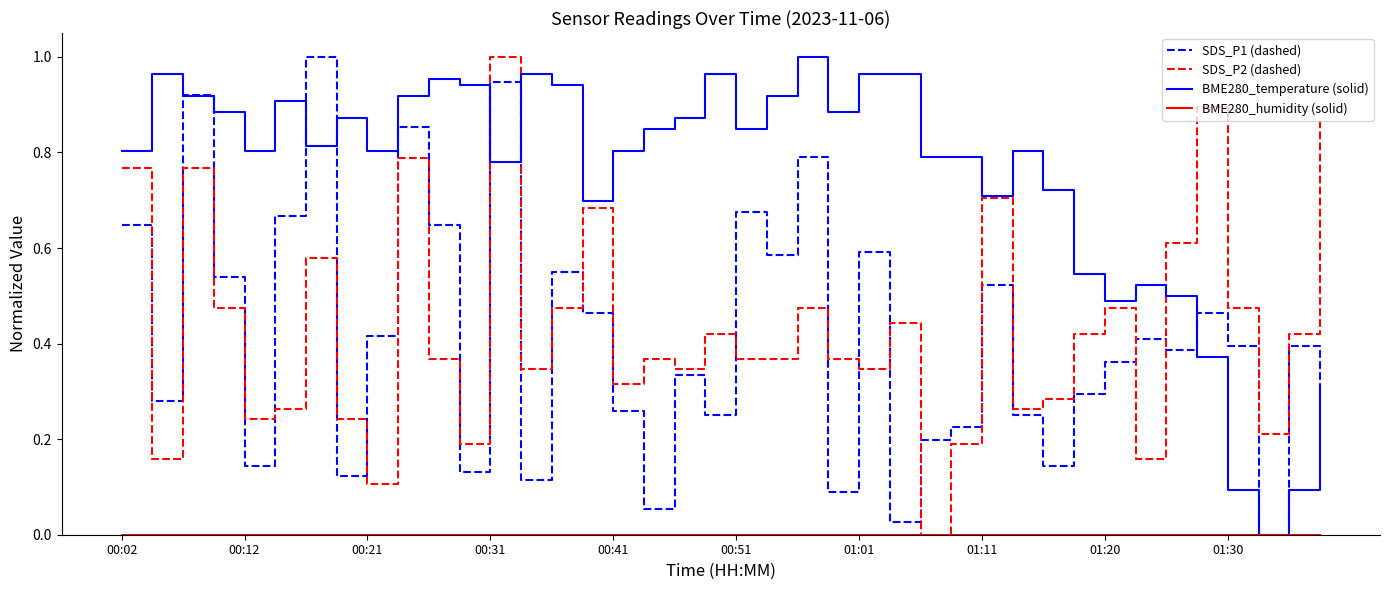

After their last crossing, which series has the higher values: SDS_P1 (dashed) or SDS_P2 (dashed)?

SDS_P2 (dashed)